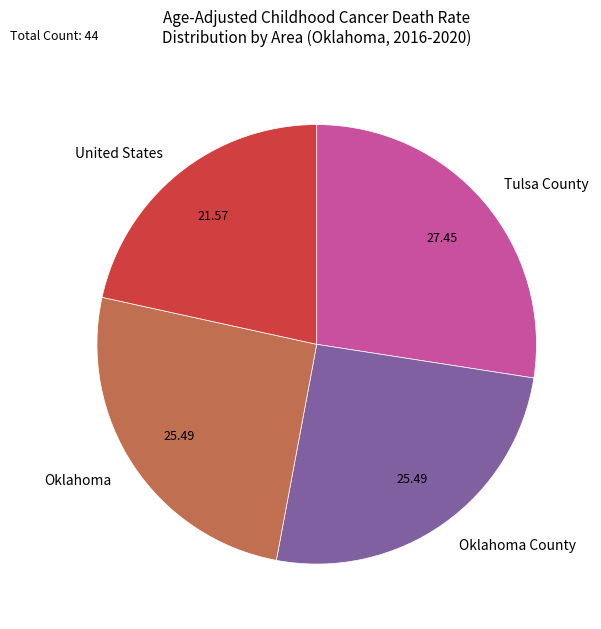

Is it true that Oklahoma is 25% of the pie?

True